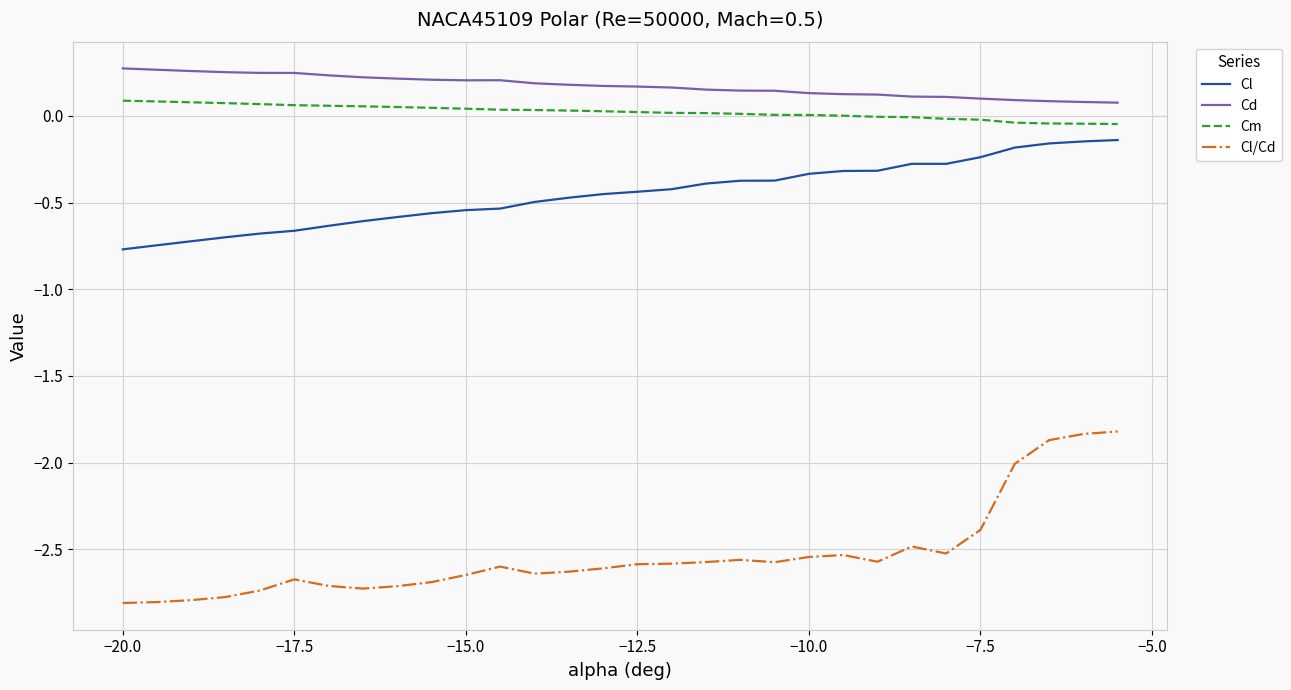

Rank the series by their maximum value, from highest to lowest.

Cd, Cm, Cl, Cl/Cd